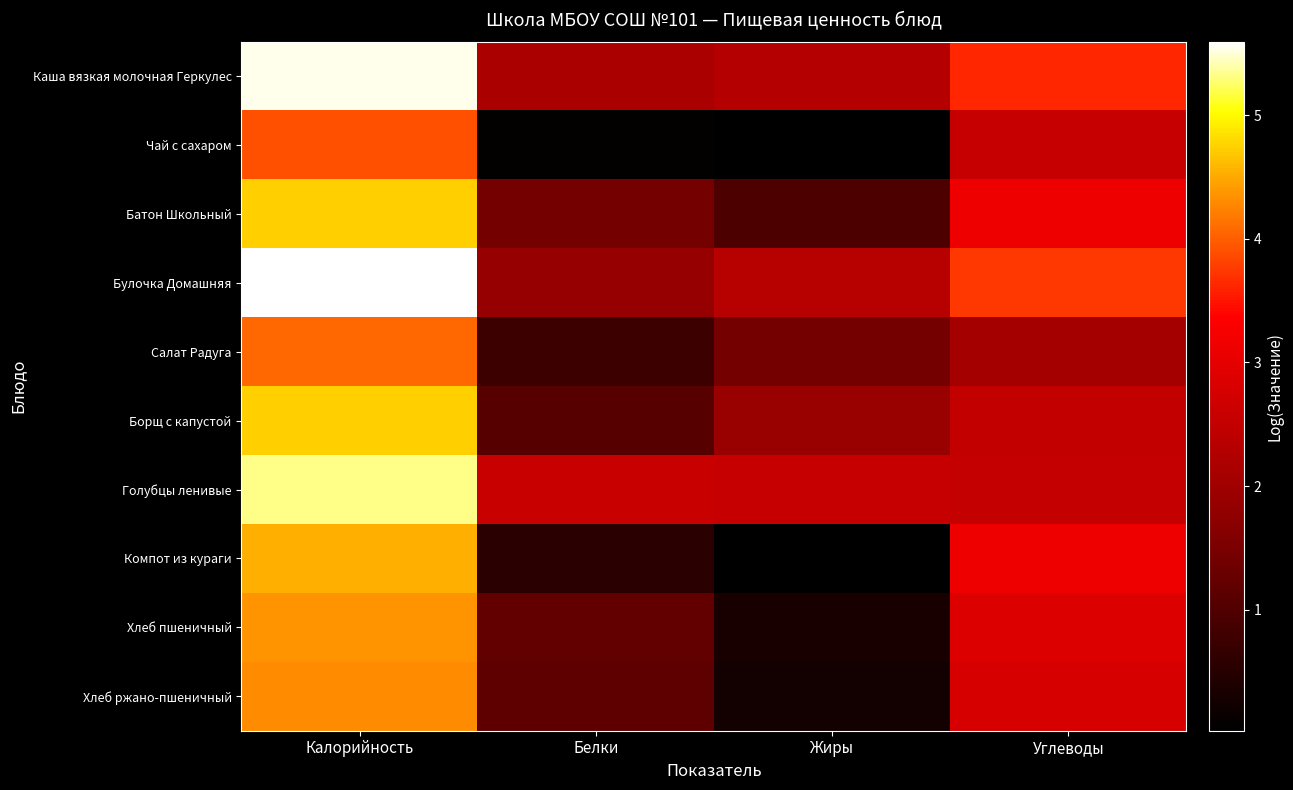

How many categories are shown in the chart?

4